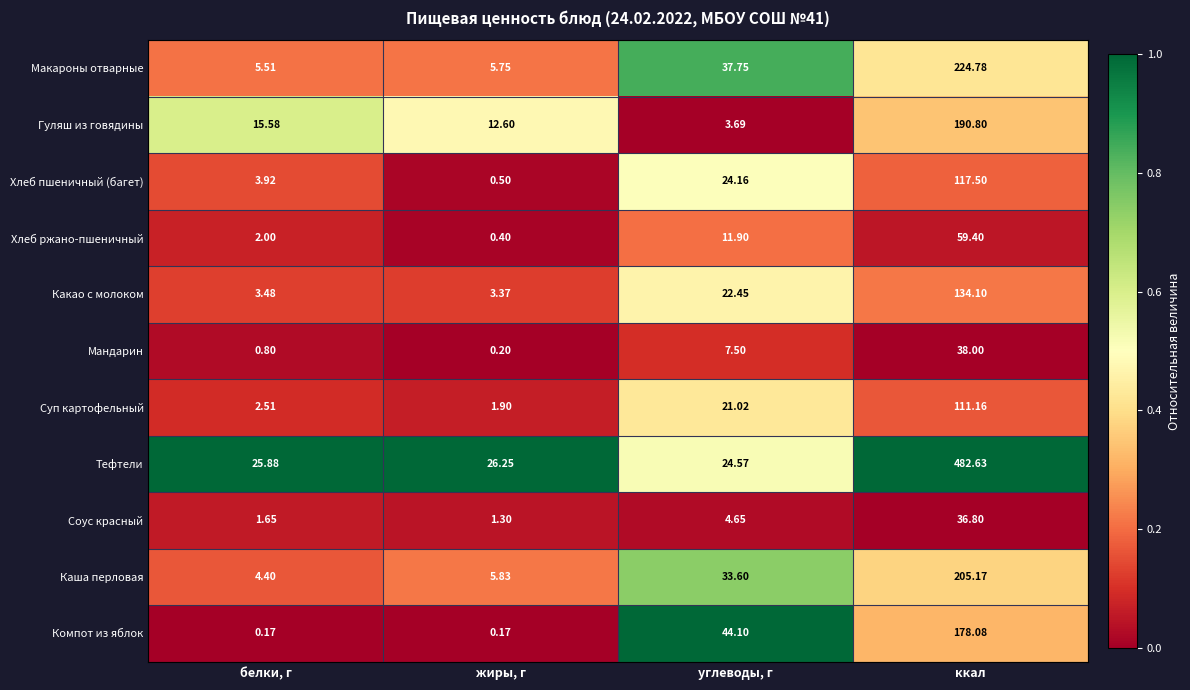

Where does the Каша перловая series first go above 33?

углеводы, г